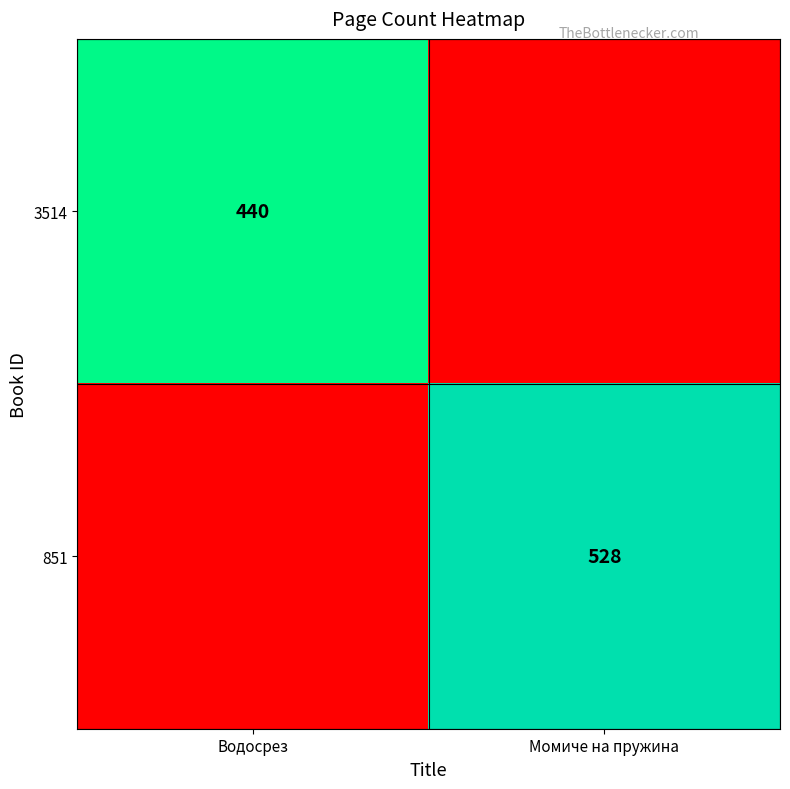

The value of 851 at Момиче на пружина is 885. True or false?

False